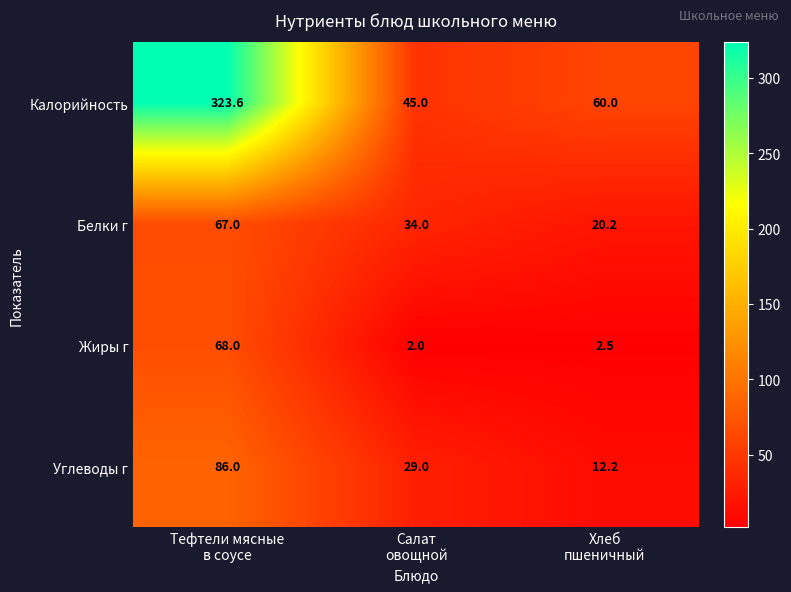

What is the greatest value displayed?

323.6